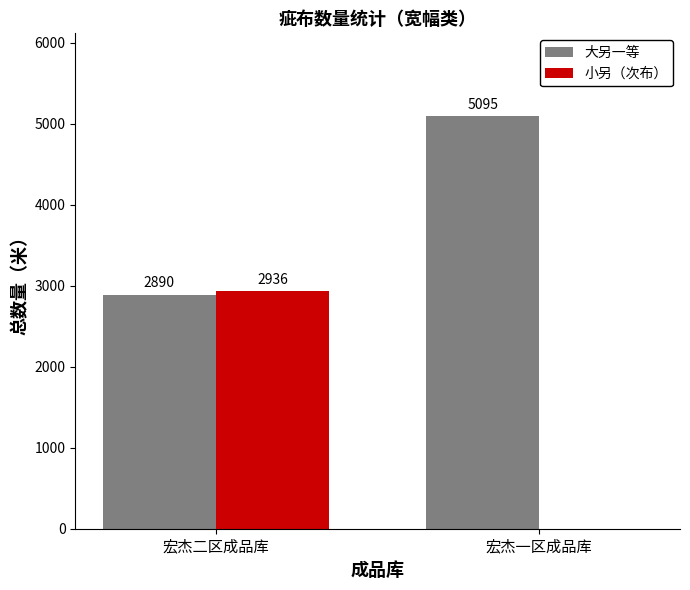

Reading left to right, what are all the values shown in this chart?

大另一等: 宏杰二区成品库=2890	宏杰一区成品库=5095
小另（次布）: 宏杰二区成品库=2936	宏杰一区成品库=0